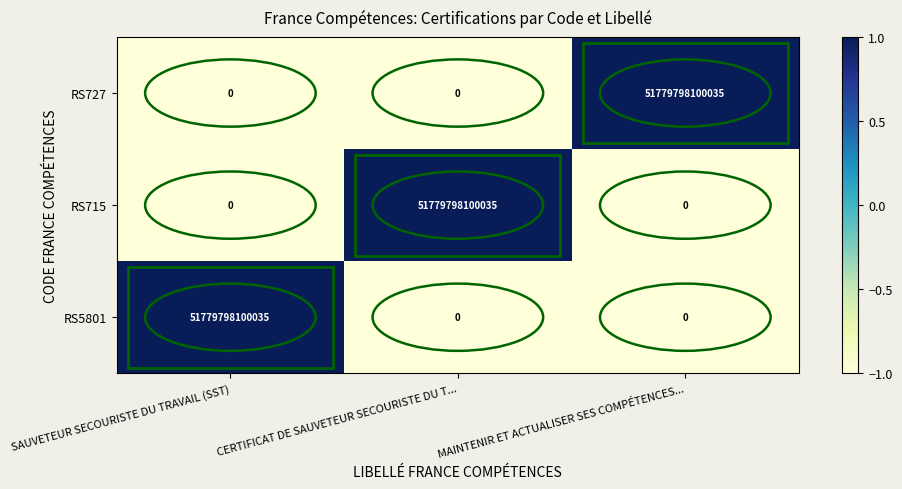

Which category has the highest value in the RS727 series?

MAINTENIR ET ACTUALISER SES COMPÉTENCES...